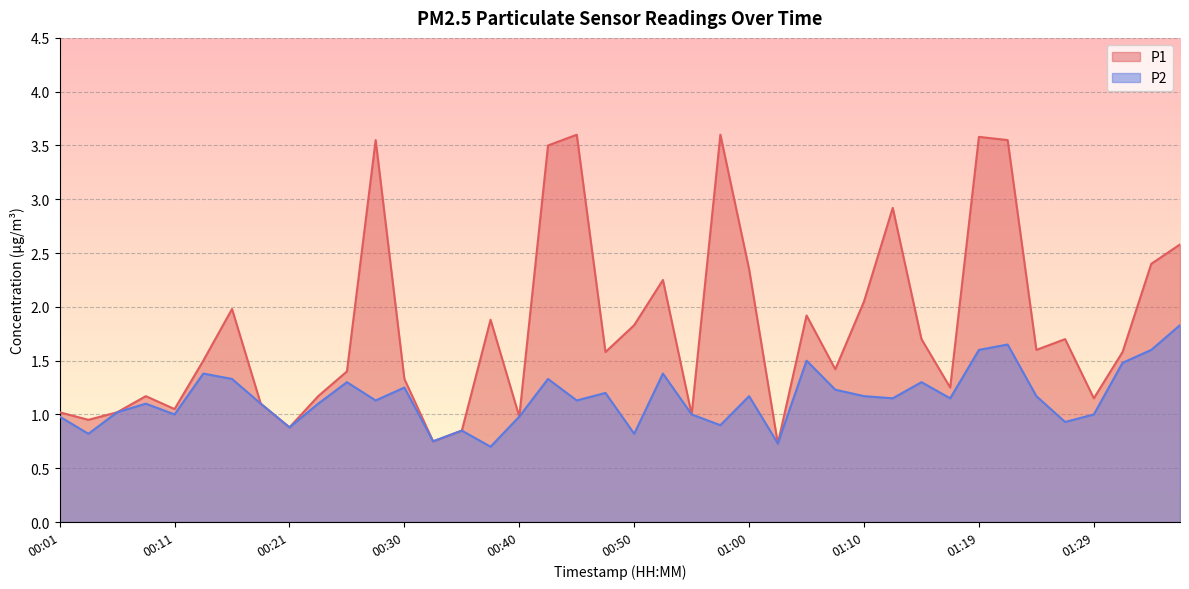

Rank the categories by P1 value from lowest to highest.

01:02, 00:33, 00:35, 00:21, 00:04, 00:40, 00:55, 00:01, 00:06, 00:11, 00:18, 01:29, 00:08, 00:23, 01:17, 00:30, 00:25, 01:07, 00:13, 00:48, 01:31, 01:24, 01:14, 01:27, 00:50, 00:38, 01:05, 00:16, 01:10, 00:52, 01:00, 01:34, 01:36, 01:12, 00:43, 00:28, 01:22, 01:19, 00:45, 00:57